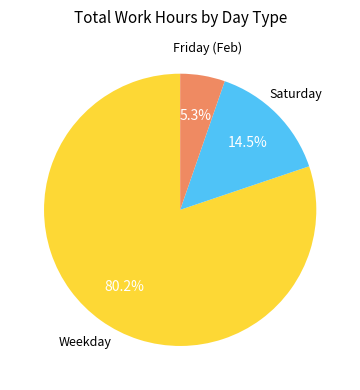

Is there any slice that represents more than half of the pie?

Yes